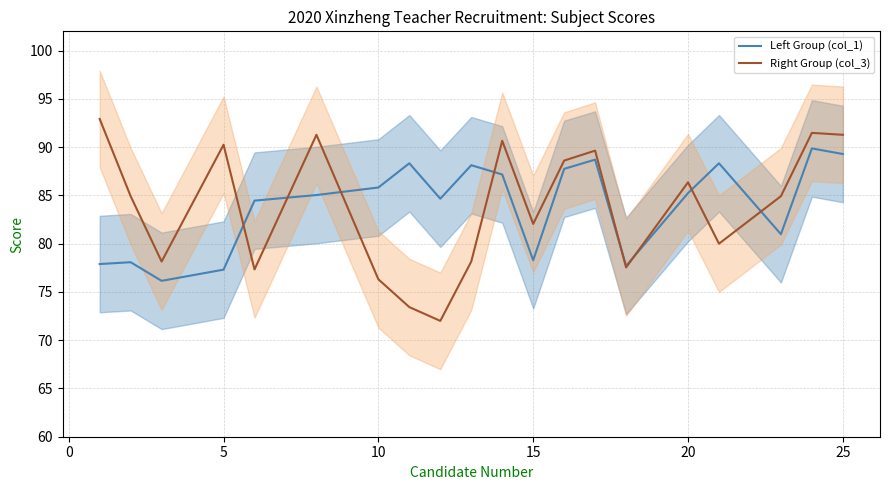

Reading left to right, what are all the values shown in this chart?

Left Group (col_1): 77.9	78.1	76.2	77.3	84.5	85.0	85.8	88.3	84.7	88.1	87.2	78.3	87.8	88.7	77.7	85.2	88.3	81.0	89.9	89.3
Right Group (col_3): 92.9	84.9	78.2	90.2	77.3	91.3	76.3	73.4	72.0	78.2	90.7	82.0	88.6	89.6	77.5	86.4	80.0	84.9	91.5	91.3